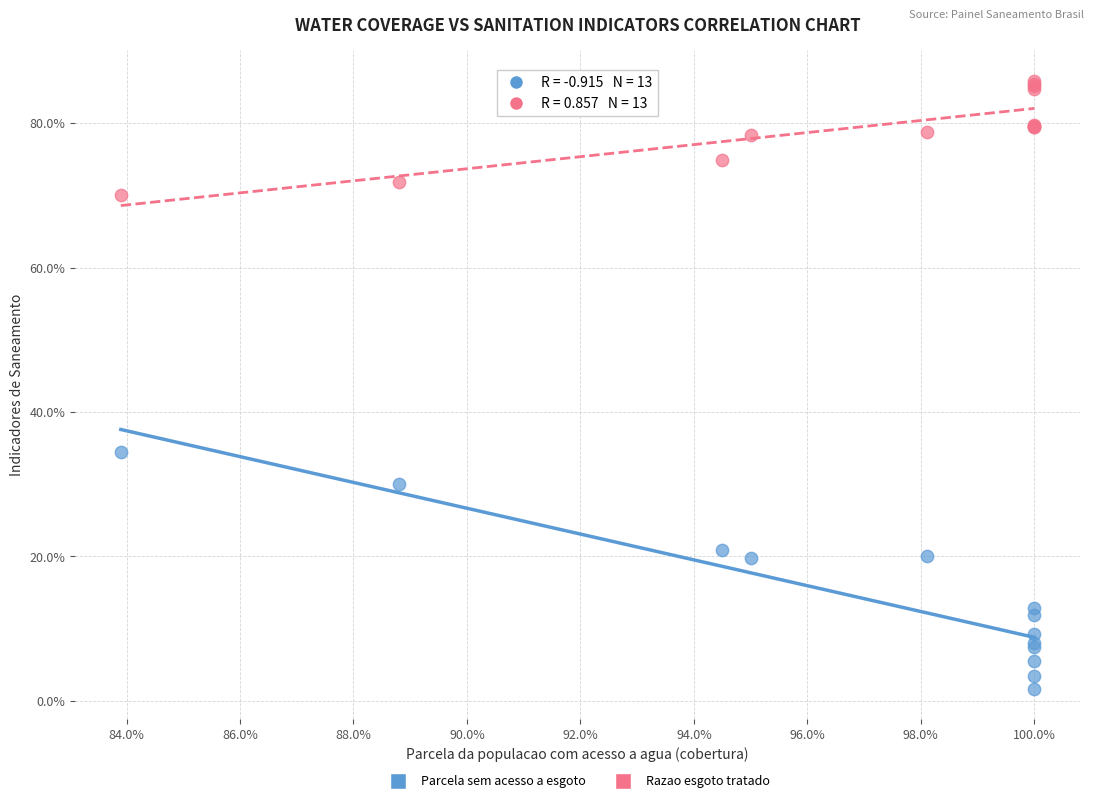

What are all the series names shown in the legend?

Parcela sem acesso a esgoto, Razao esgoto tratado